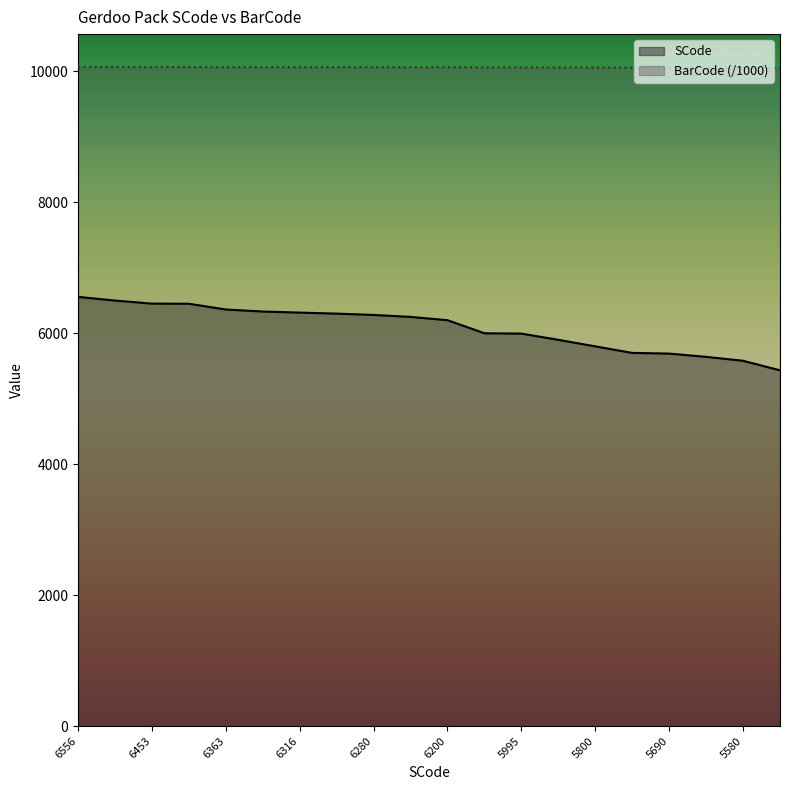

What value does the BarCode series have at 6363?

10063.6